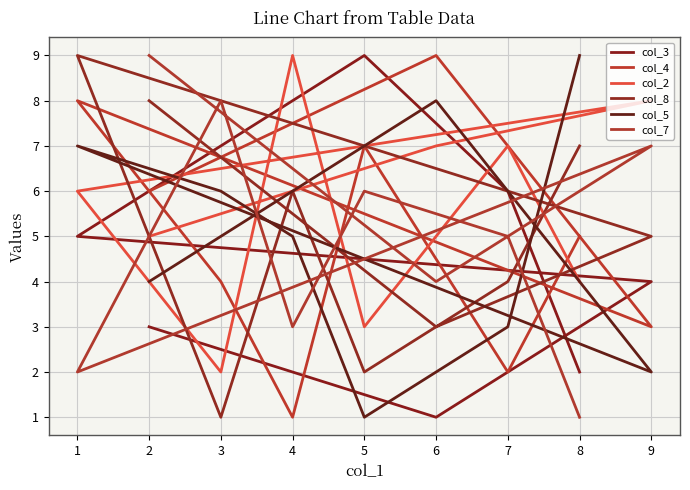

Reading left to right, extract all data points from this chart.

col_3: 2	6	9	8	7	5	4	1	3
col_4: 5	2	7	1	4	8	3	9	6
col_2: 4	7	3	9	2	6	8	7	5
col_8: 7	4	2	6	1	9	5	3	8
col_5: 9	3	1	5	6	7	2	8	4
col_7: 1	5	6	3	8	2	7	4	9